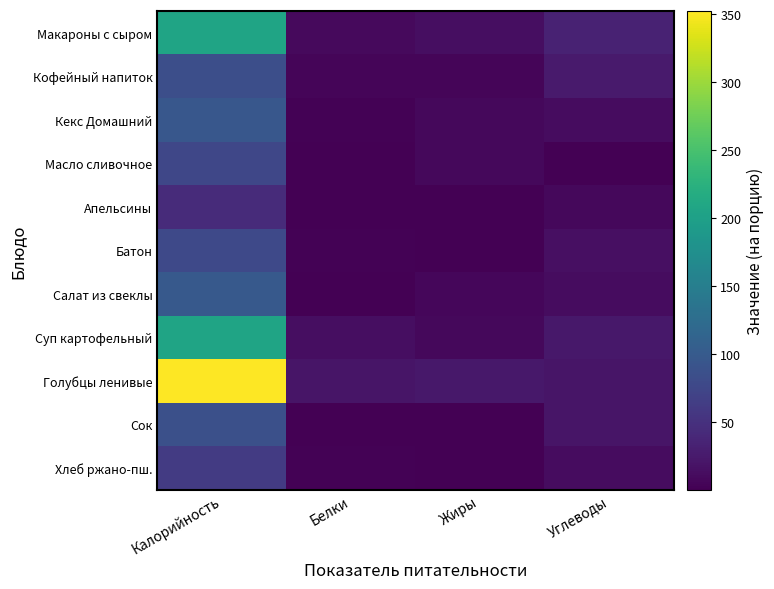

What is the difference between the highest and lowest values at Жиры?

22.0